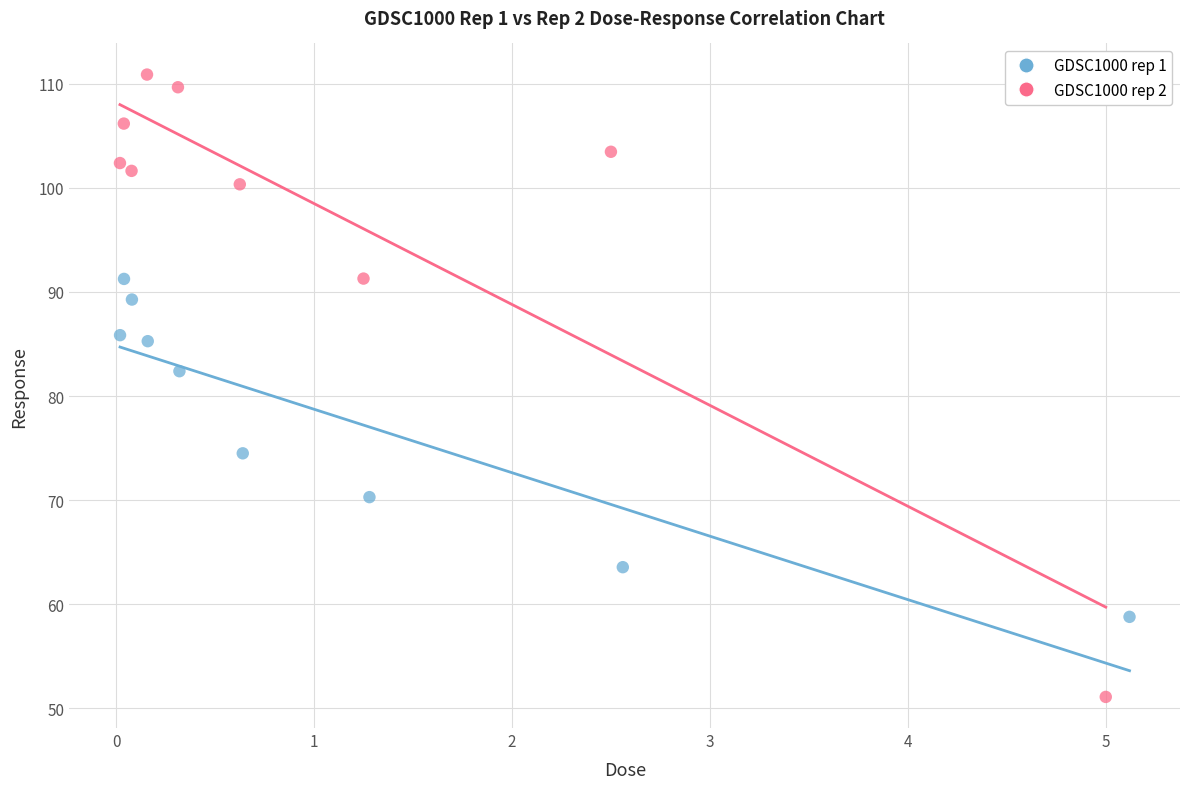

Which series has the widest spread of Y values?

GDSC1000 rep 2